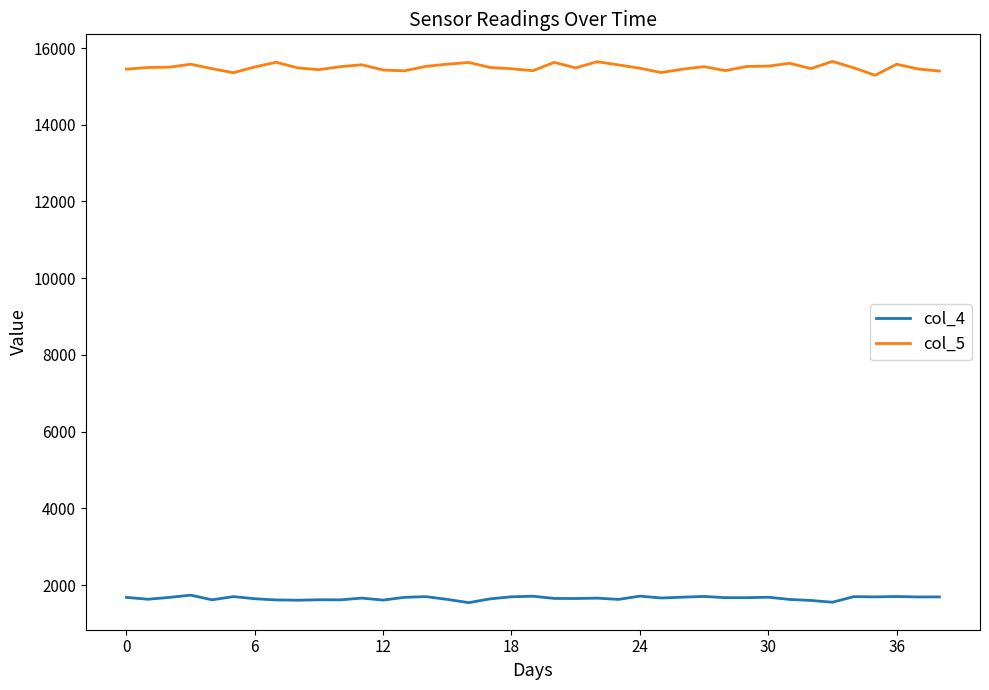

True or false: col_5 and col_4 intersect in this chart.

False